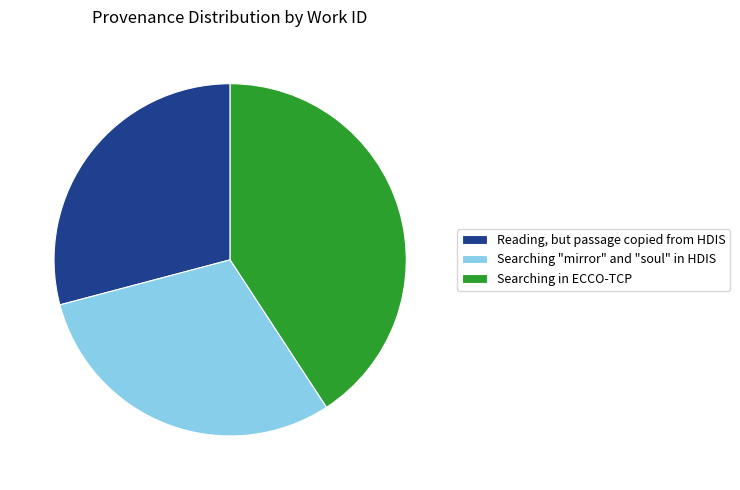

What is the smallest slice in the pie chart?

Reading, but passage copied from HDIS